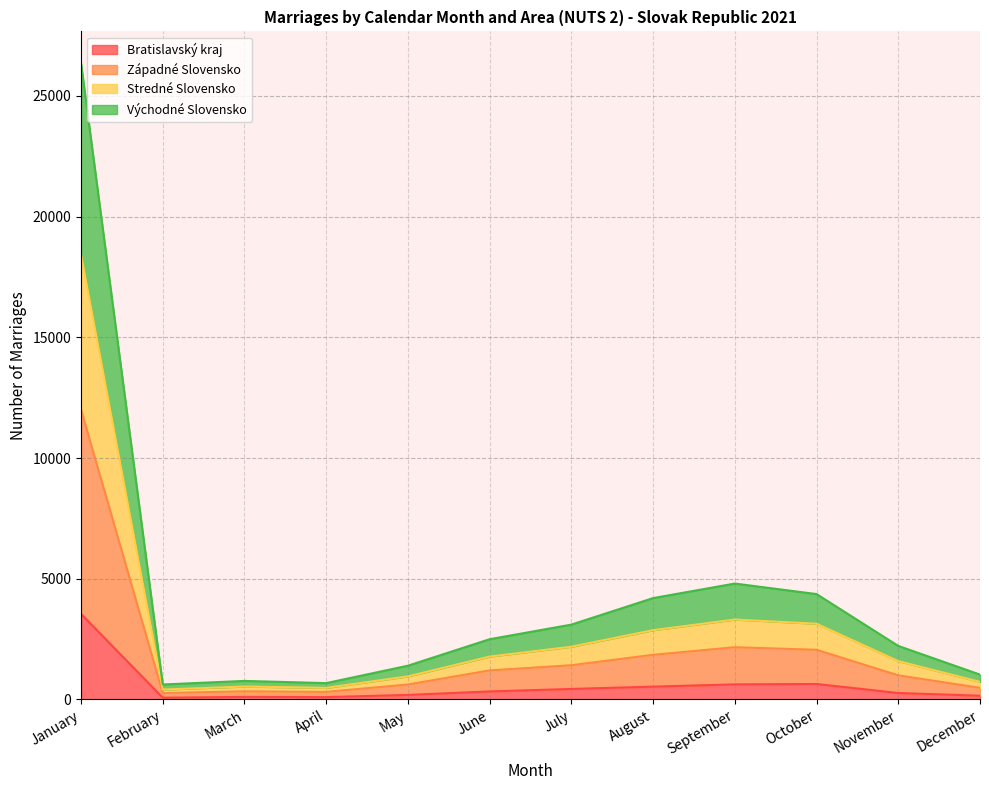

What is the total value across all series at October?

4365